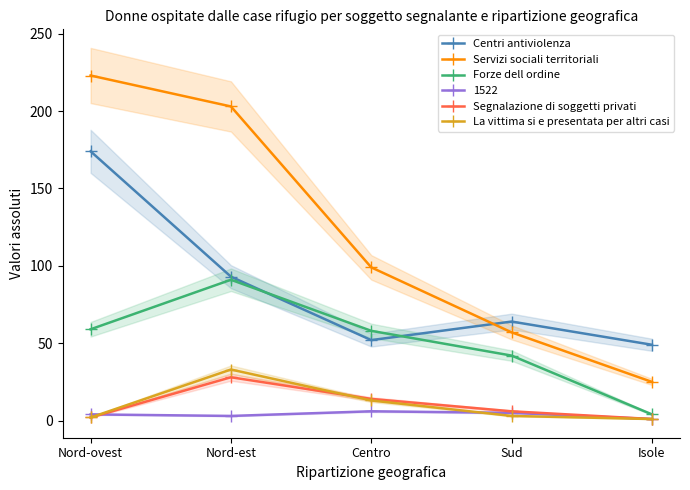

What is the approximate value of Forze dell ordine at Nord-est, to the nearest 5?

90